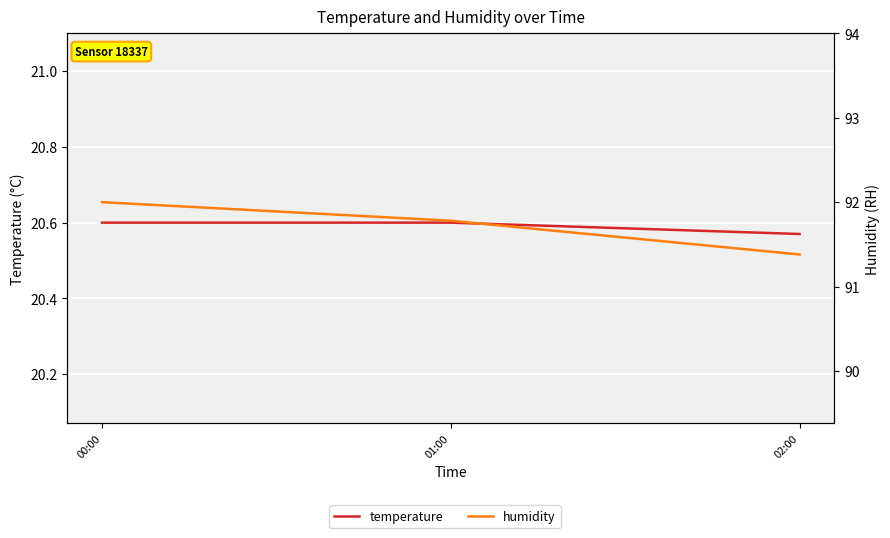

What is the value of the humidity point at the 1st from the left?

92.0